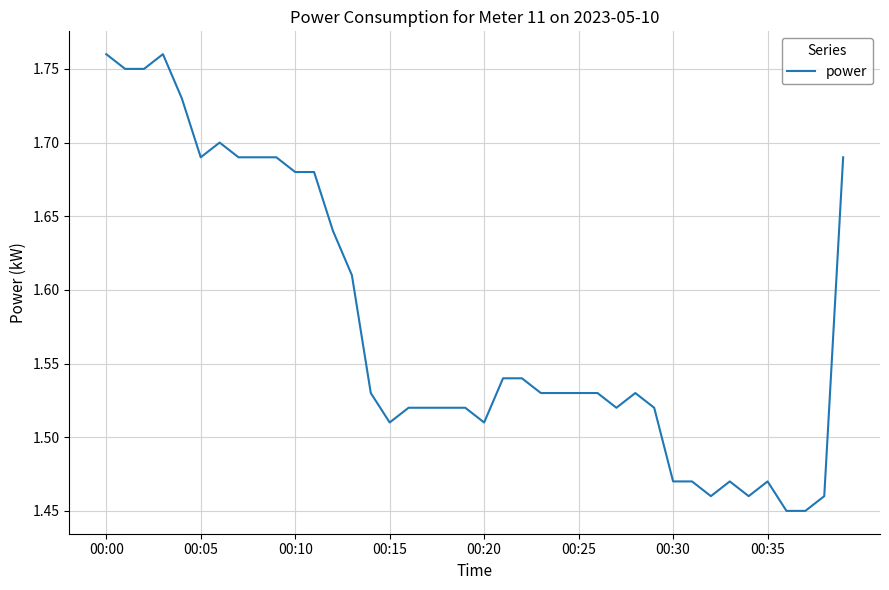

At which label is the value closest to 1?

36